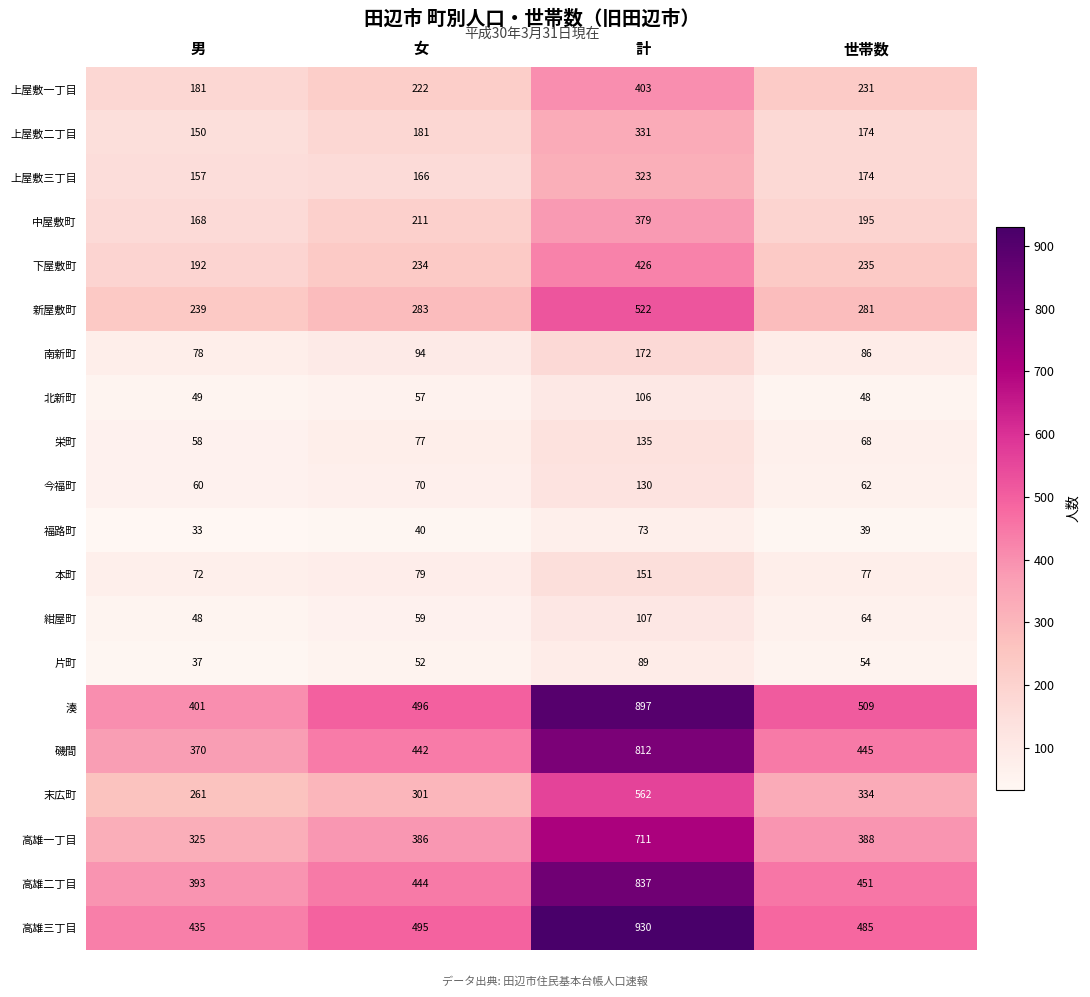

What is the approximate value of 上屋敷二丁目 at 計, to the nearest 5?

330